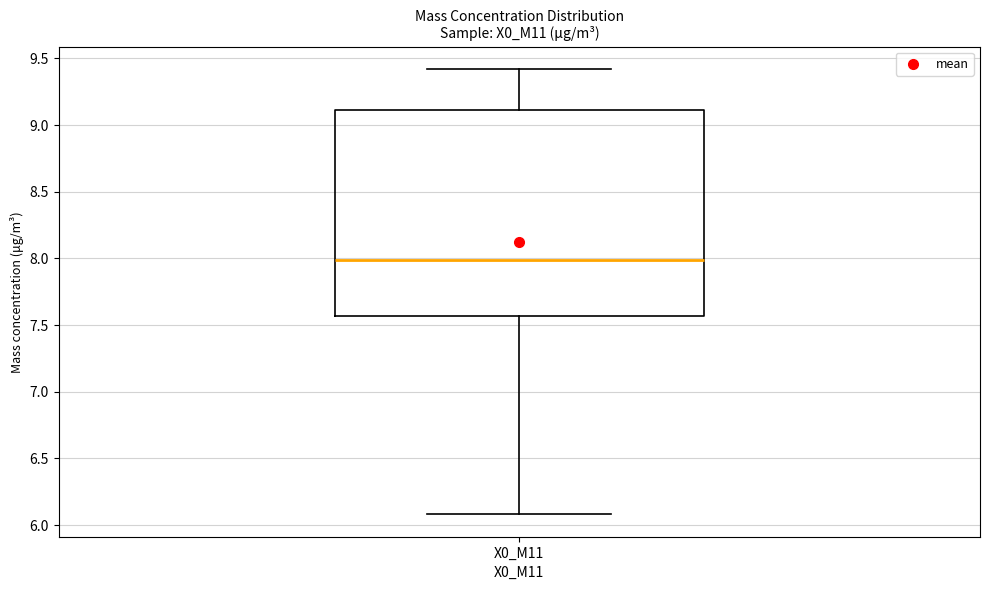

Read this box plot against the y-axis: the position of the median line, the range covered by the box, and the ends of both whiskers. The values are not printed on the chart, so give them approximately, as read against the axis.

median 8.00, box 7.55 to 9.10, whiskers 6.10 to 9.40